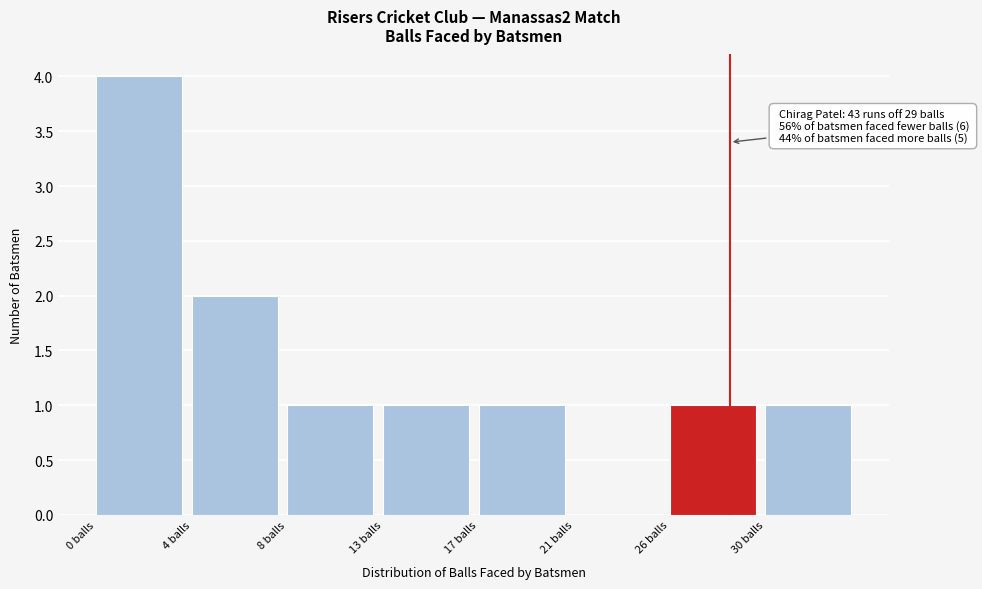

Reading left to right, transcribe all the data shown in this chart.

0 balls=4	4 balls=2	8 balls=1	13 balls=1	17 balls=1	21 balls=0	26 balls=1	30 balls=1